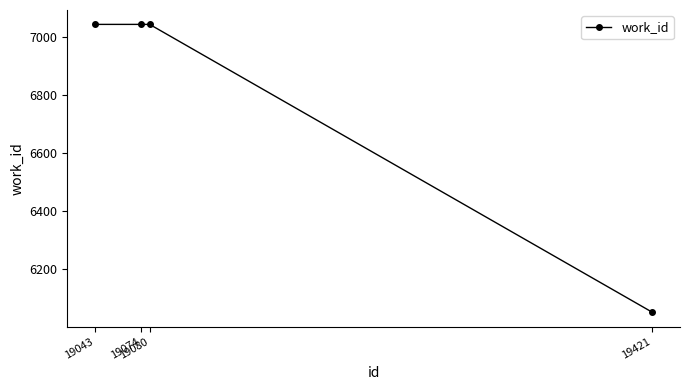

What is the average value?

6795